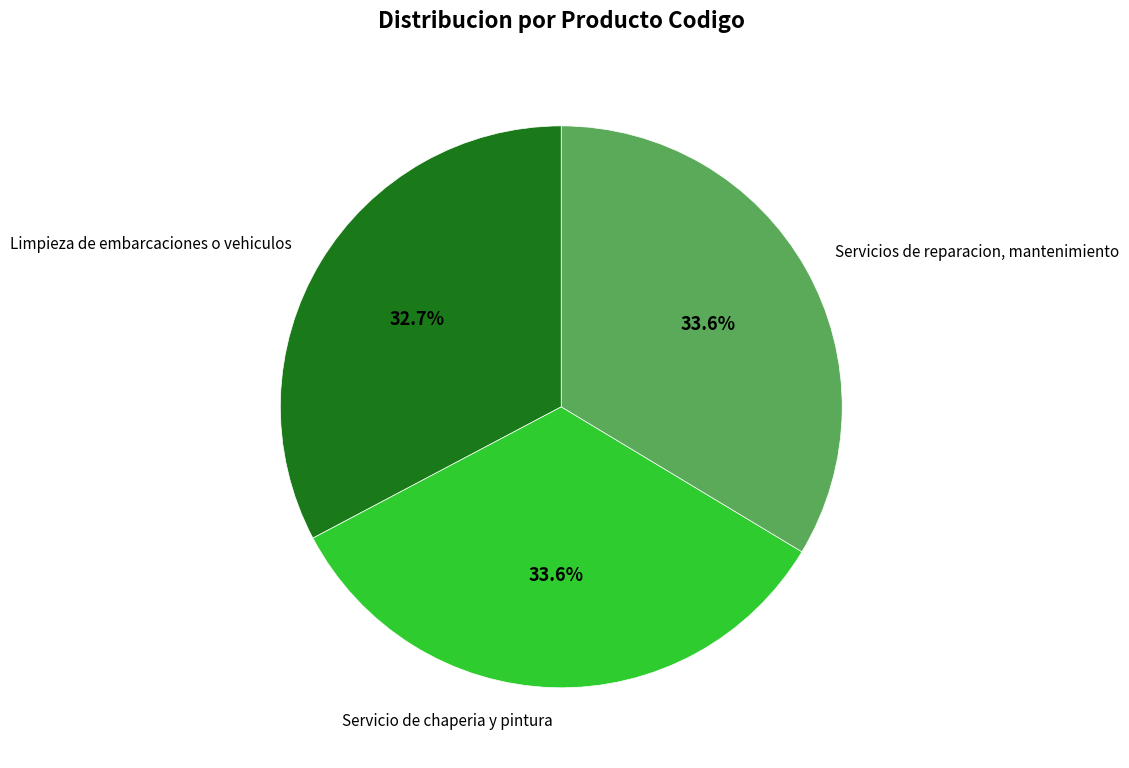

Count the number of slices in the pie.

3